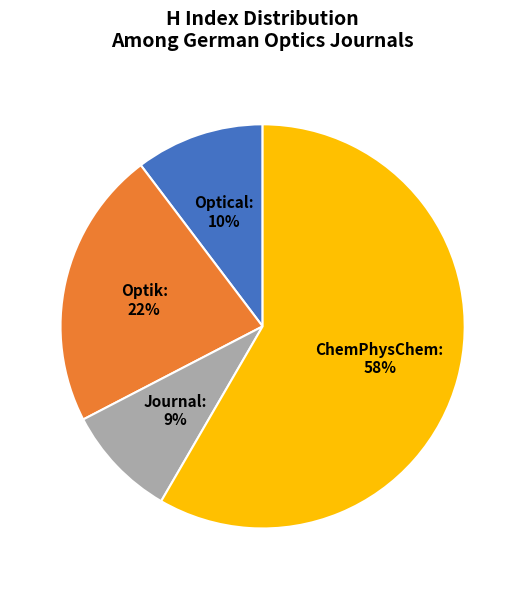

Count the number of slices in the pie.

4